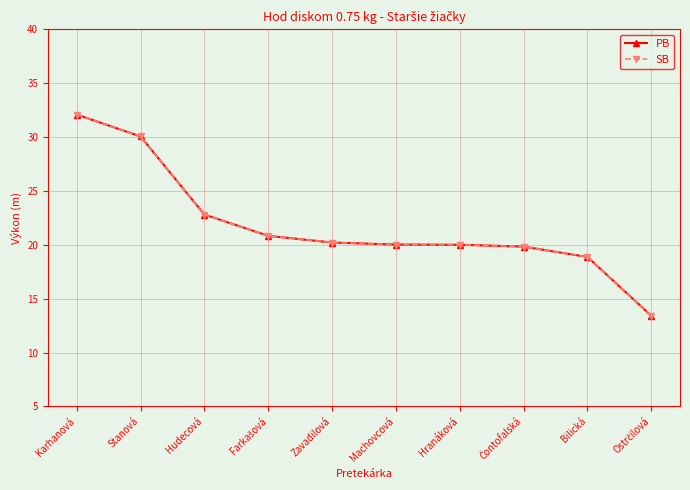

The SB series shows 15.2 at Stanová. True or false?

False